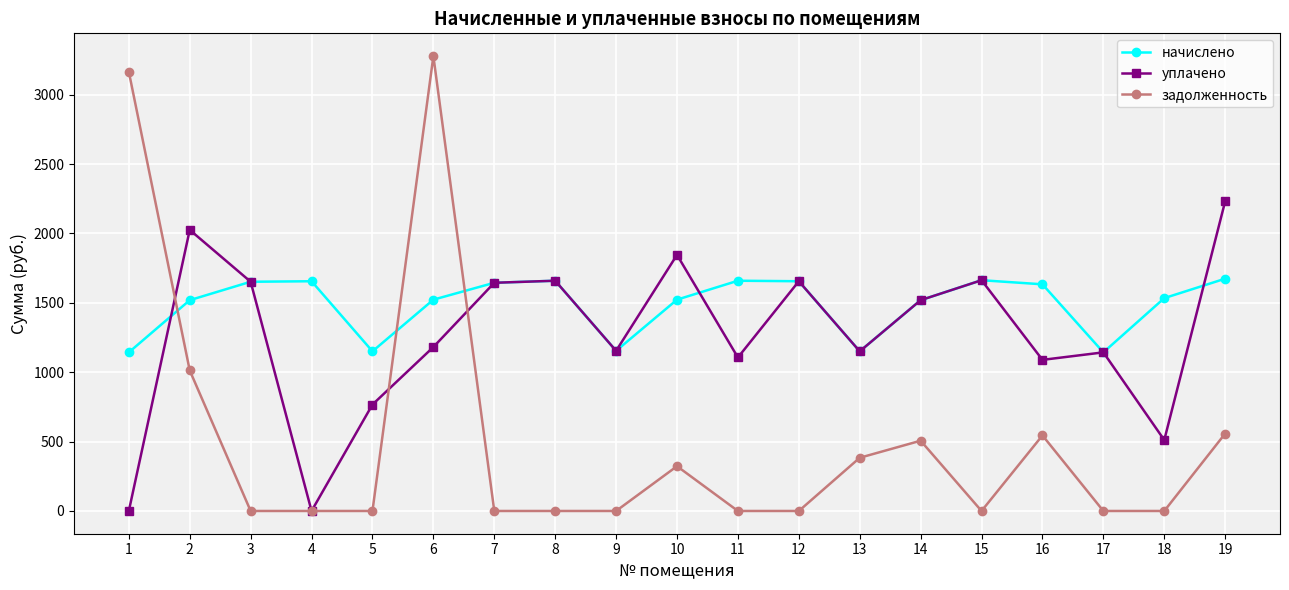

The value of уплачено at 2 is 2769.5. True or false?

False